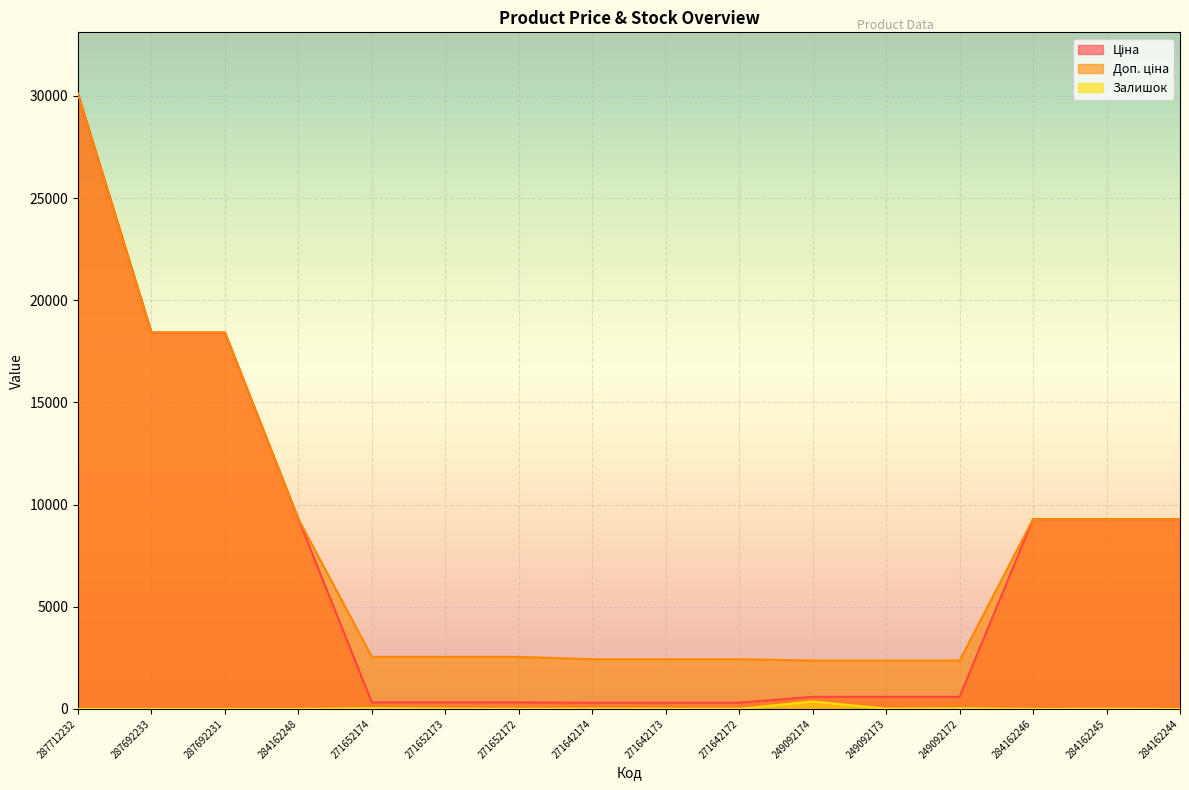

Which label corresponds to the largest value in the chart?

287712232